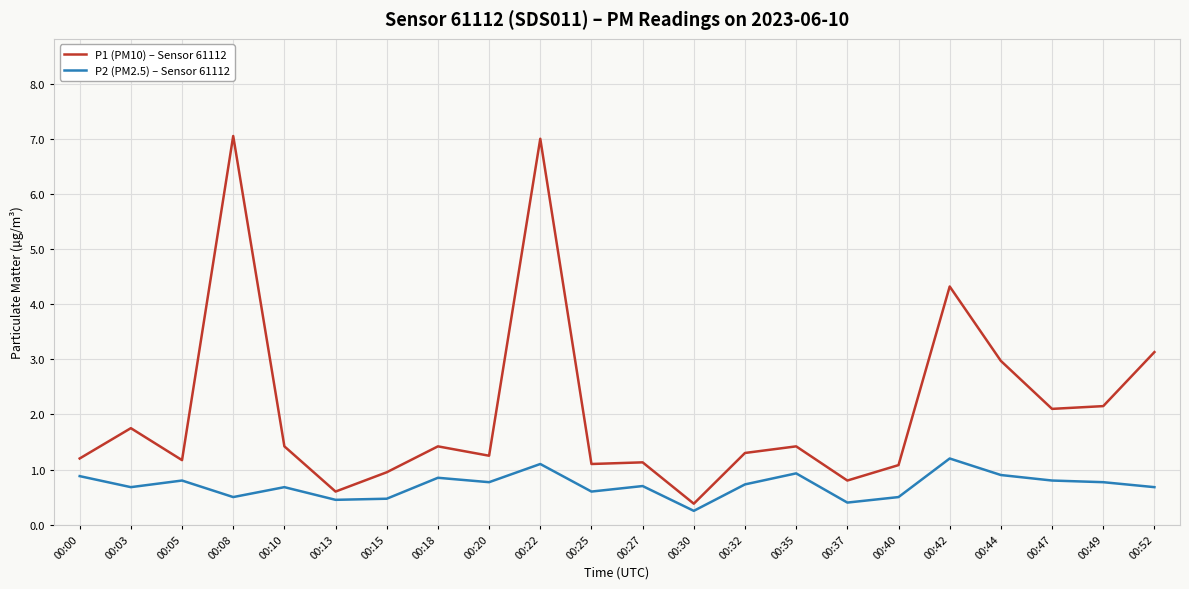

Is the value of P2 (PM2.5) – Sensor 61112 at 00:22 greater than the value of P1 (PM10) – Sensor 61112 at 00:35?

No